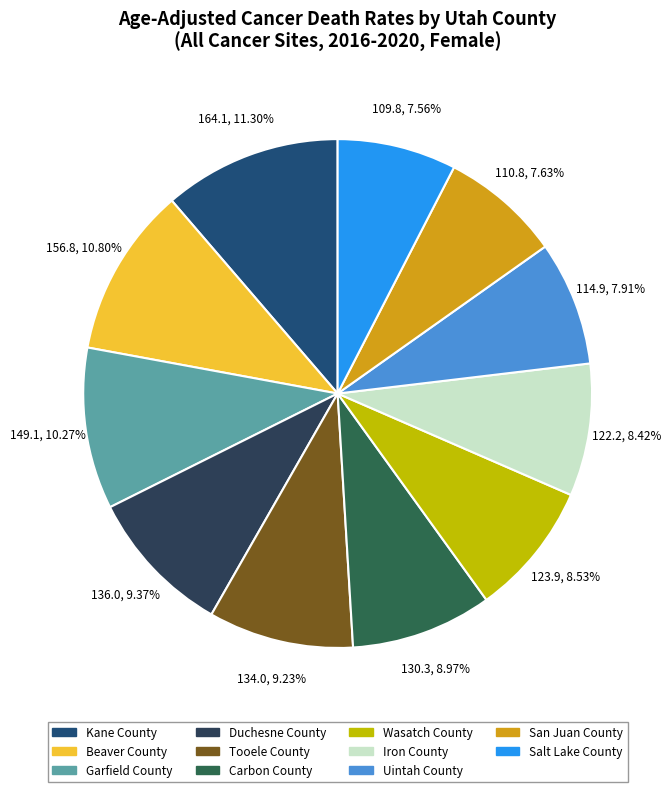

How many slices are in this pie chart?

11